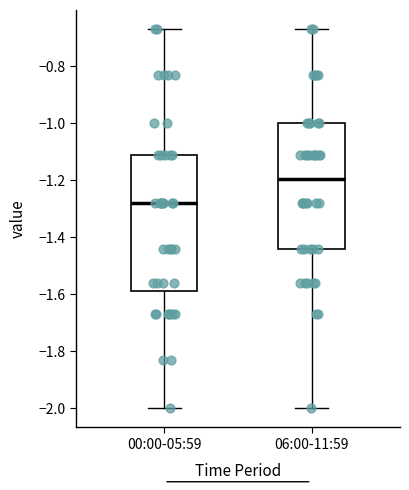

Reading left to right, read every box against the y-axis: the position of its median line, the range the box covers, and the ends of its whiskers. The values are not printed on the chart, so give them approximately, as read against the axis.

00:00-05:59: median -1.28, box -1.58 to -1.10, whiskers -2.00 to -0.66
06:00-11:59: median -1.20, box -1.44 to -1.00, whiskers -2.00 to -0.66